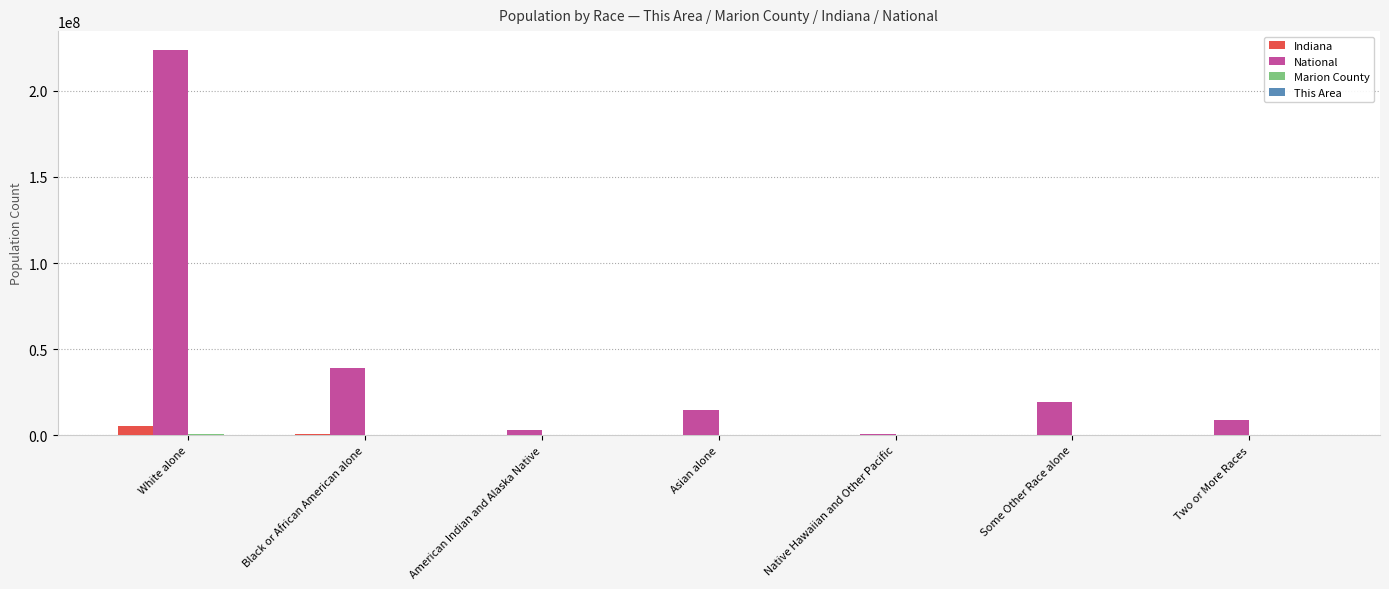

What is the sum of all Indiana values?

6483802